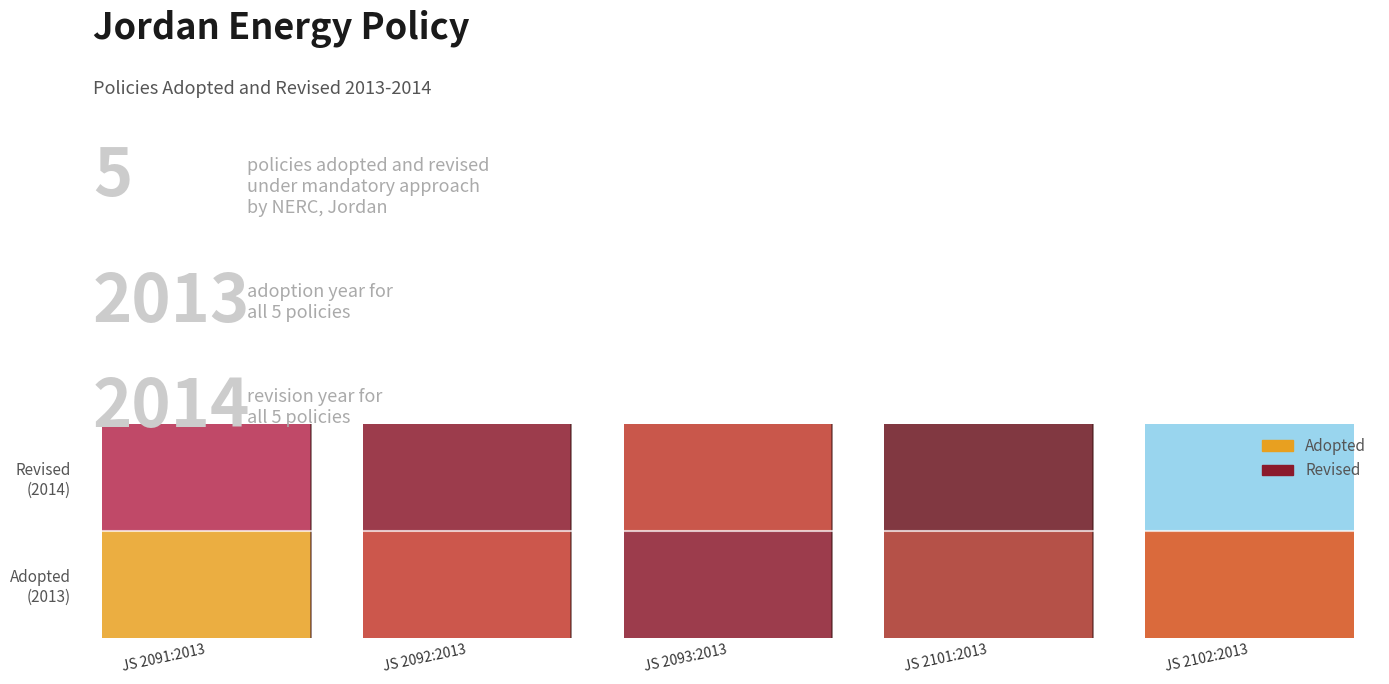

What is the spread (max minus min) of values at JS 2091:2013?

1